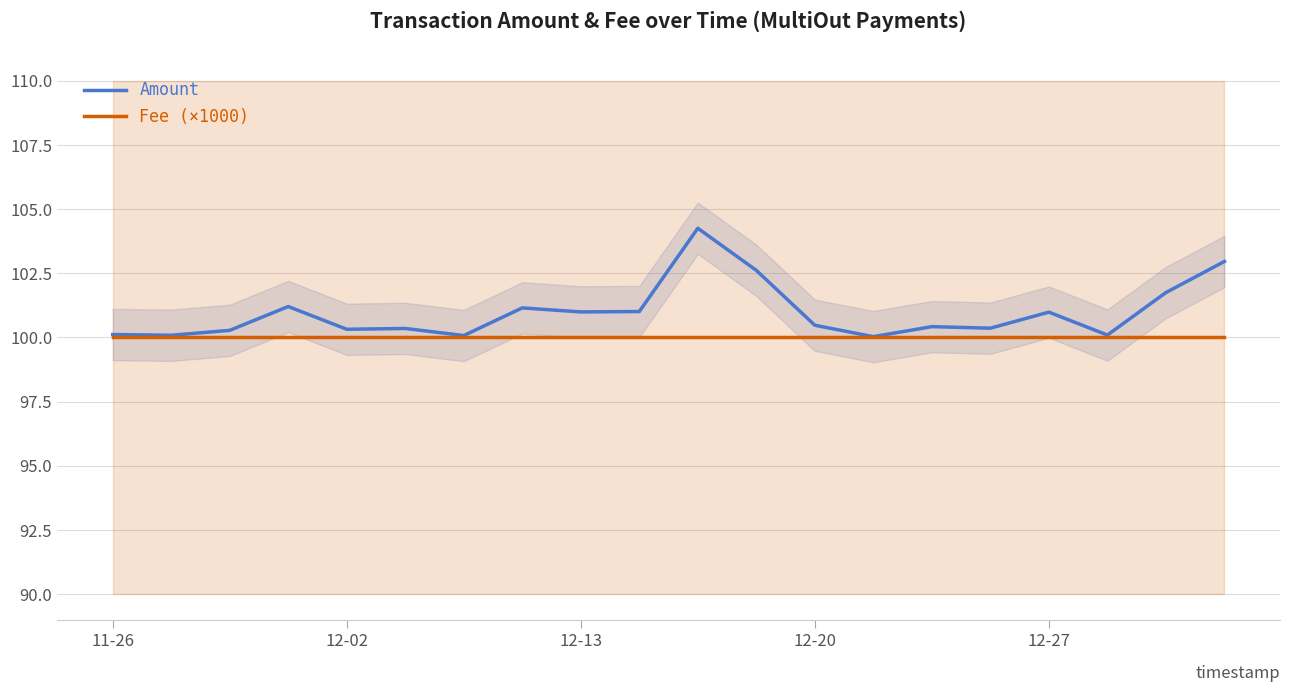

True or false: Amount has a value of 101.8 at 18.

True